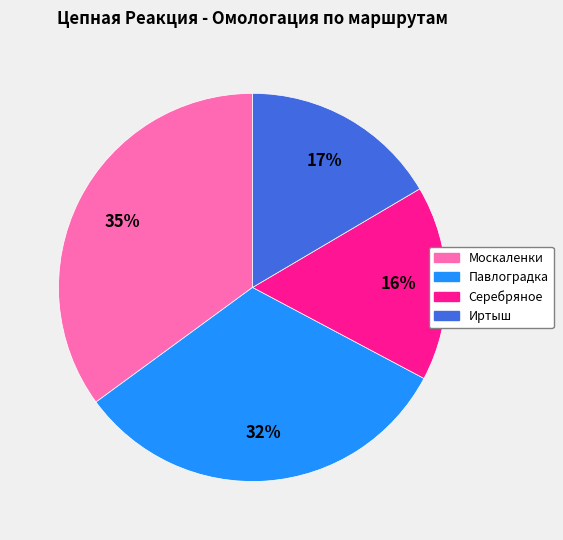

Do Москаленки and Иртыш together represent more than half of the pie?

Yes